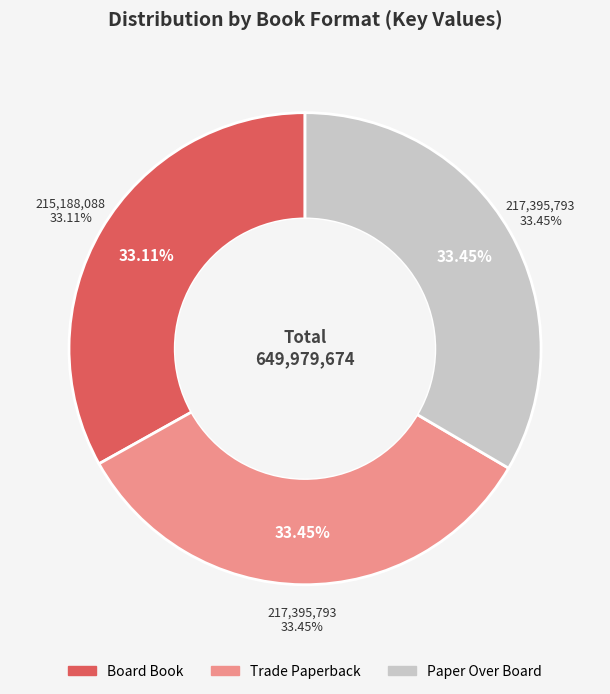

The  slice represents 21% of the pie. True or false?

False